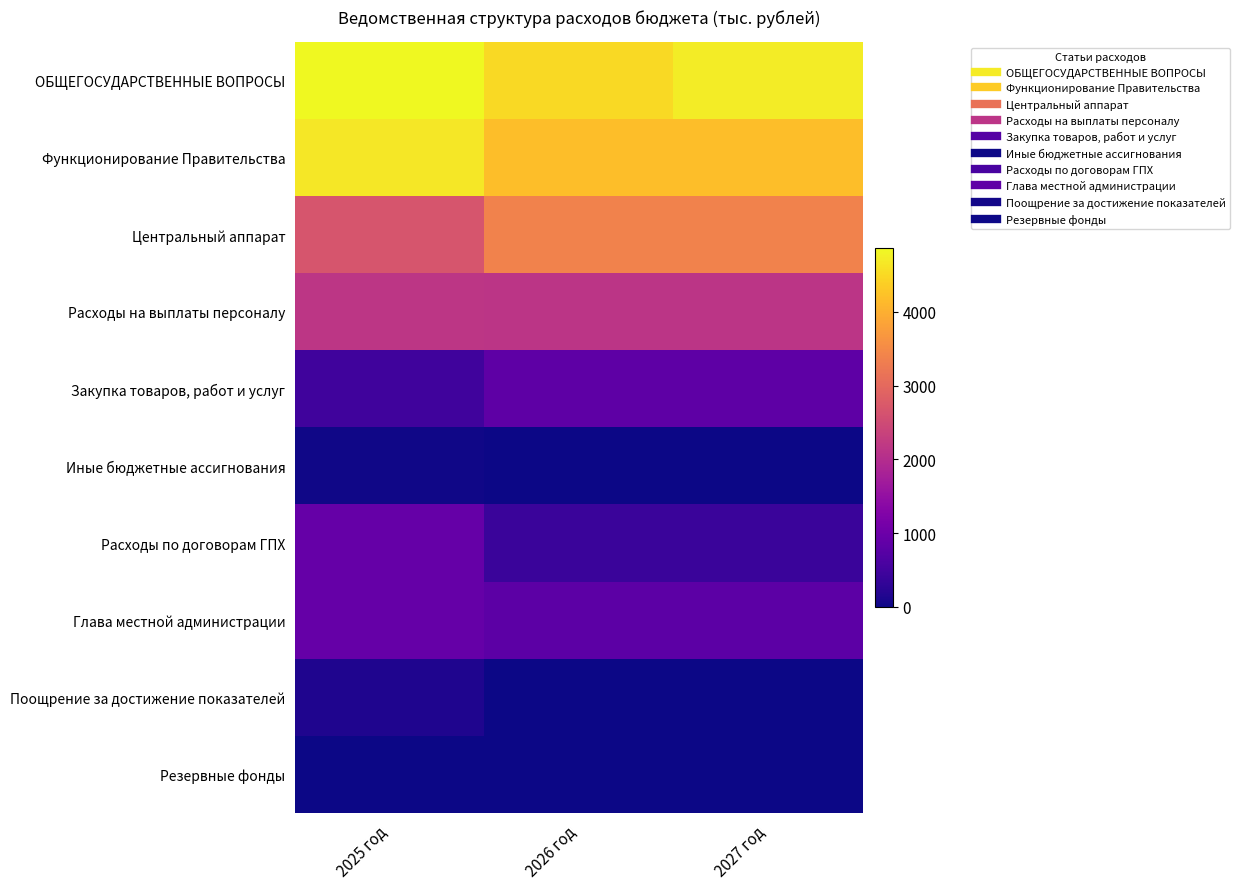

Between 2025 год and 2027 год, which series saw the biggest shift?

Центральный аппарат